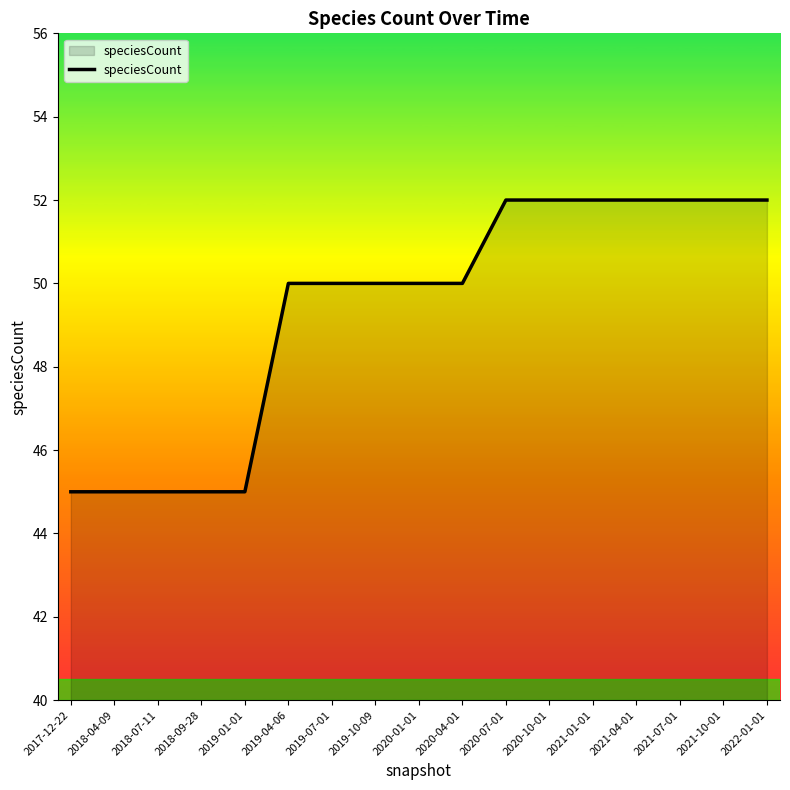

What is the difference between the maximum and minimum values?

7